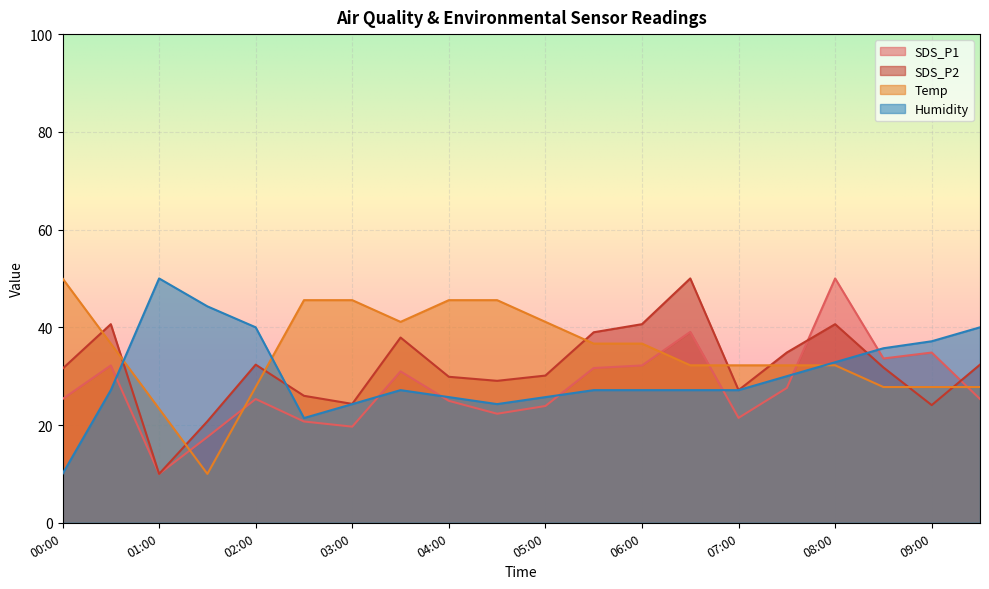

Where is the first local maximum for SDS_P2?

00:30